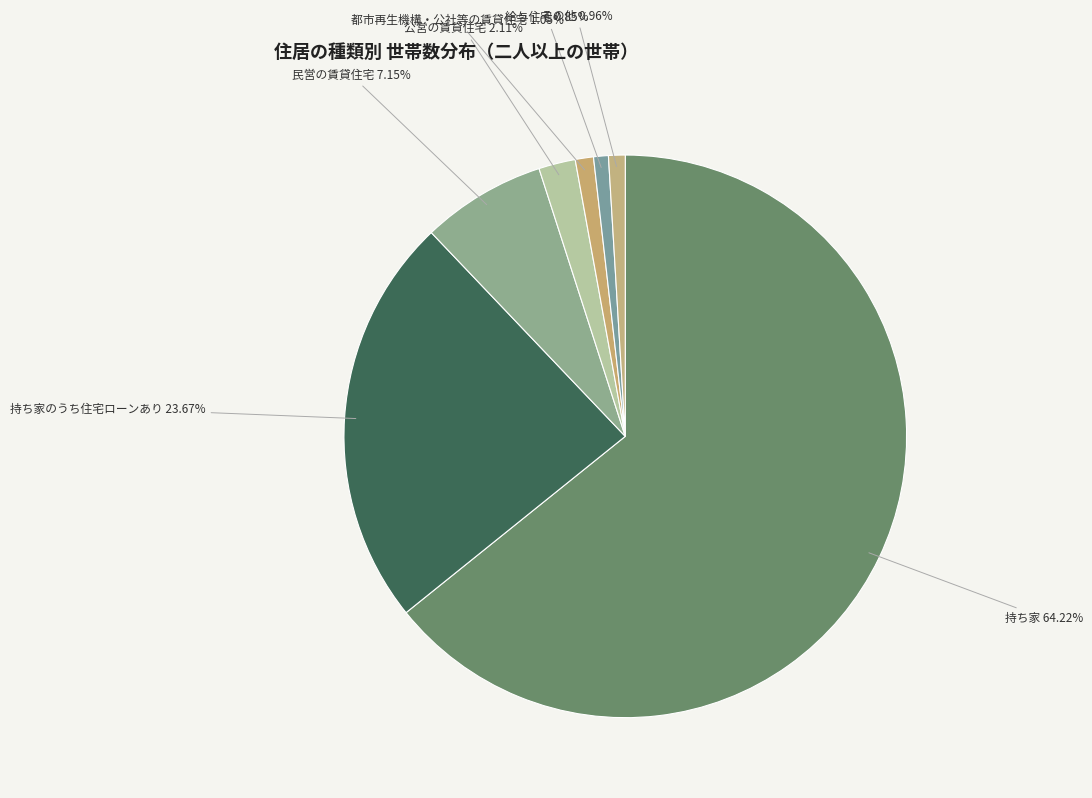

Which has a higher value, 持ち家のうち住宅ローンあり or 民営の賃貸住宅?

持ち家のうち住宅ローンあり